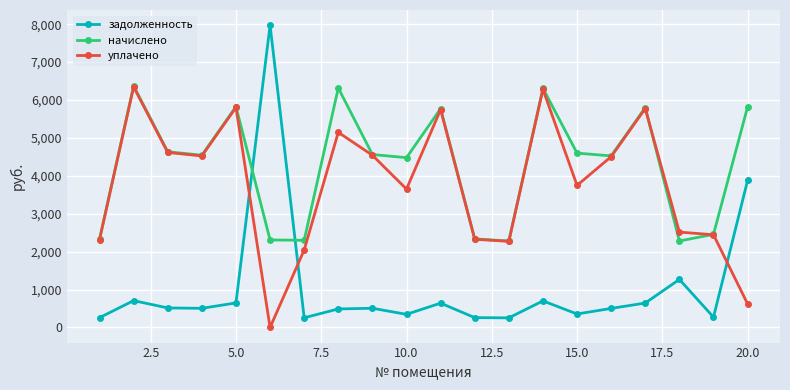

Rank the series by their average value, from highest to lowest.

начислено, уплачено, задолженность